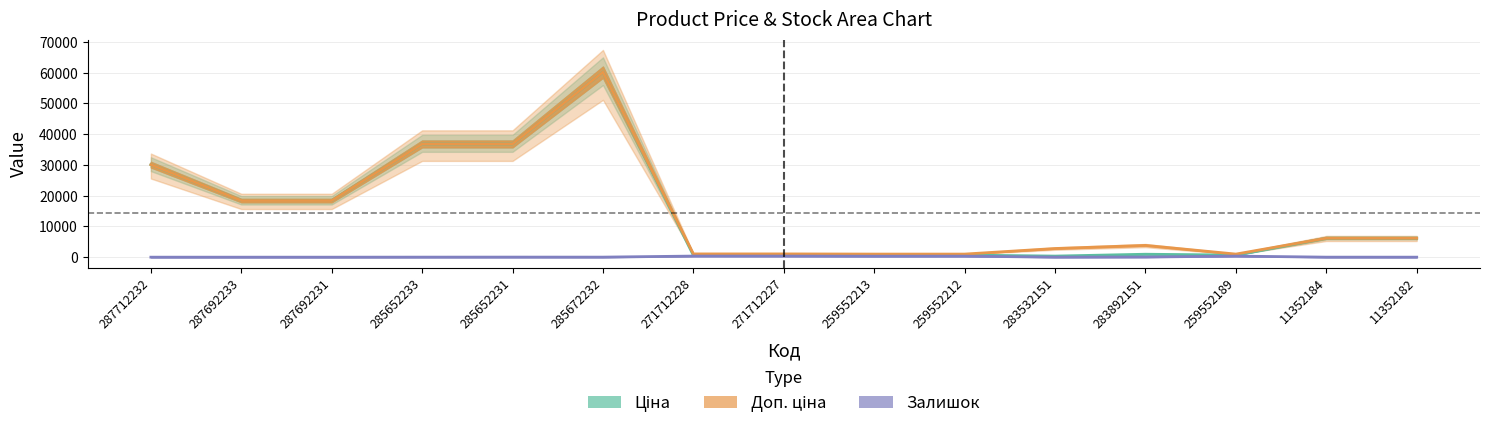

What is the label of the 4th point from the right?

283892151